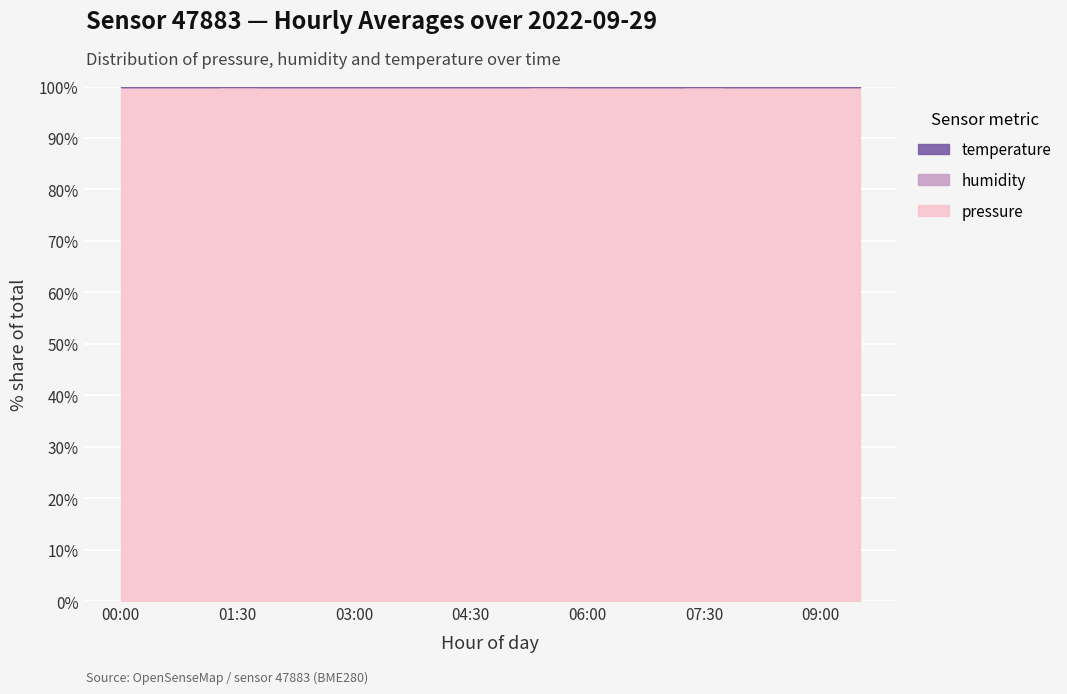

The value of pressure at 03:30 is 98210.0. True or false?

True